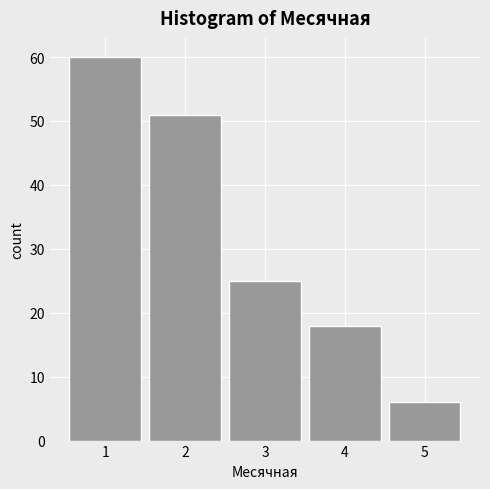

How tall is the bar that spans 2.5 to 3.5 on the x-axis? The values are not printed on the chart, so give them approximately, as read against the axis.

25